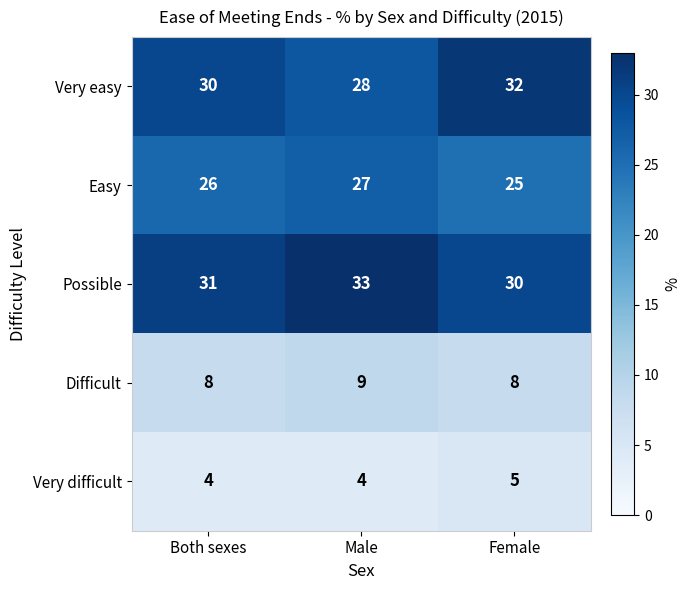

The value of Possible at Male is 33. True or false?

True